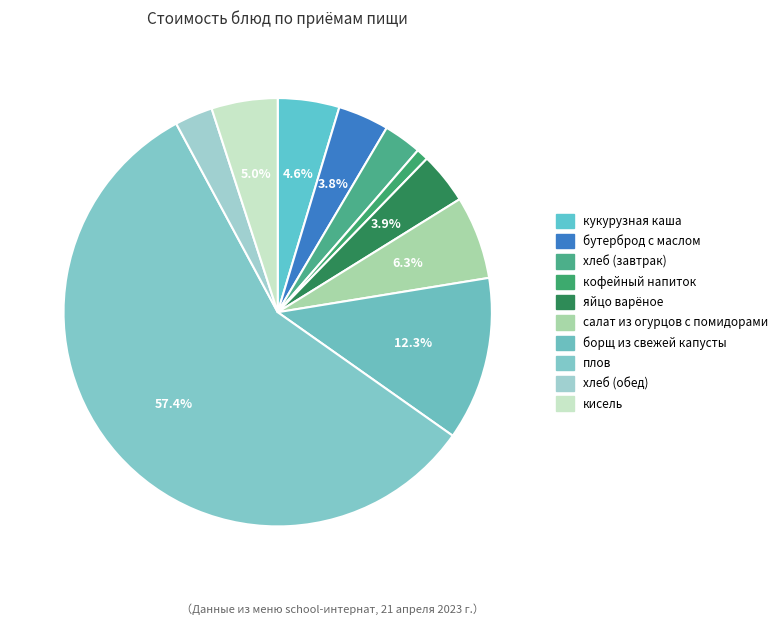

Which category accounts for the majority?

плов